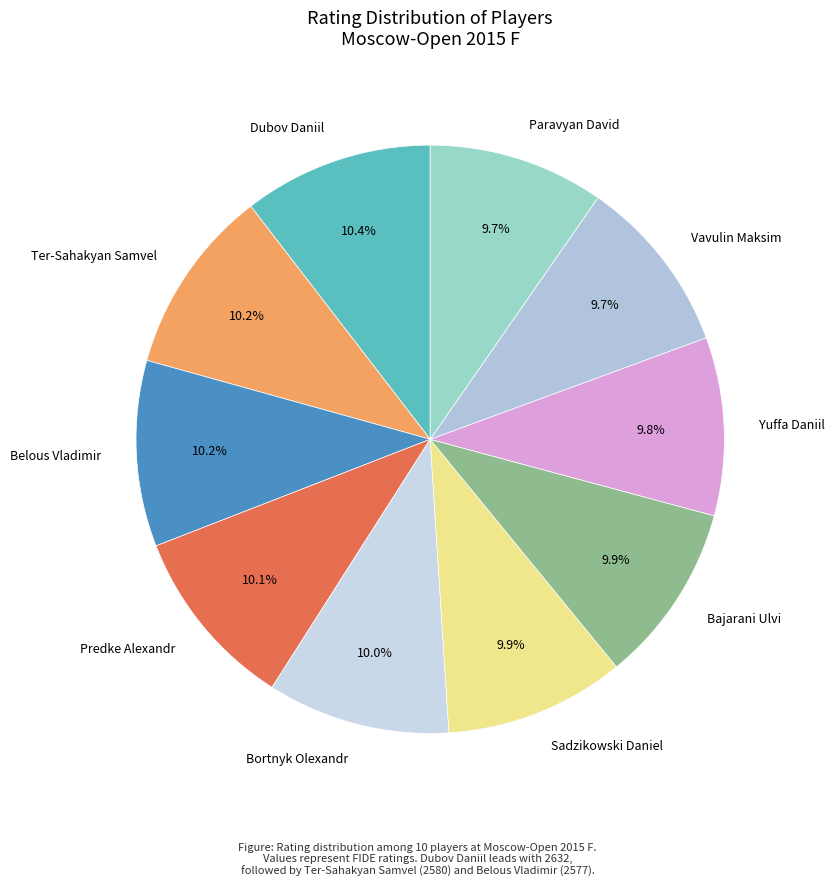

What is the total percentage of Bajarani Ulvi and Ter-Sahakyan Samvel?

20.1%